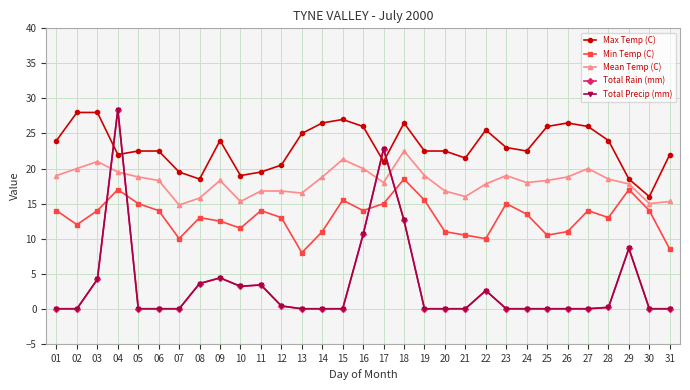

At which category is the sum across all series the highest?

04